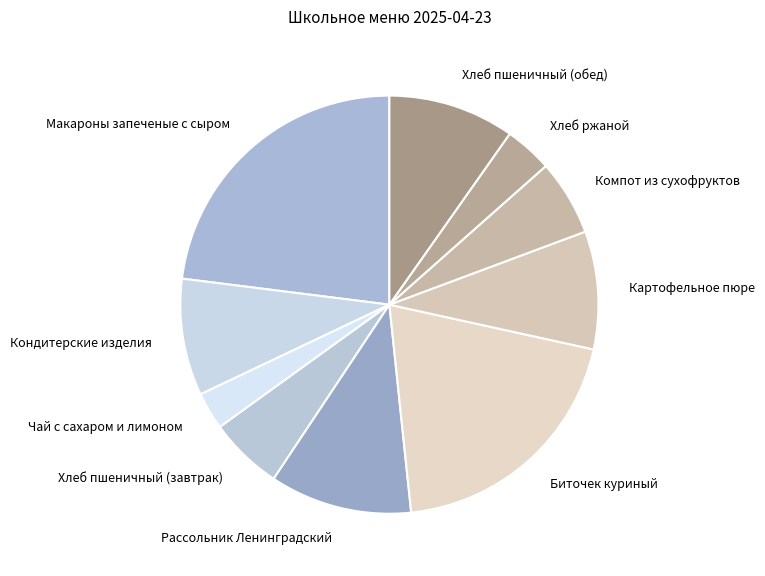

The Рассольник Ленинградский slice represents 11% of the pie. True or false?

True